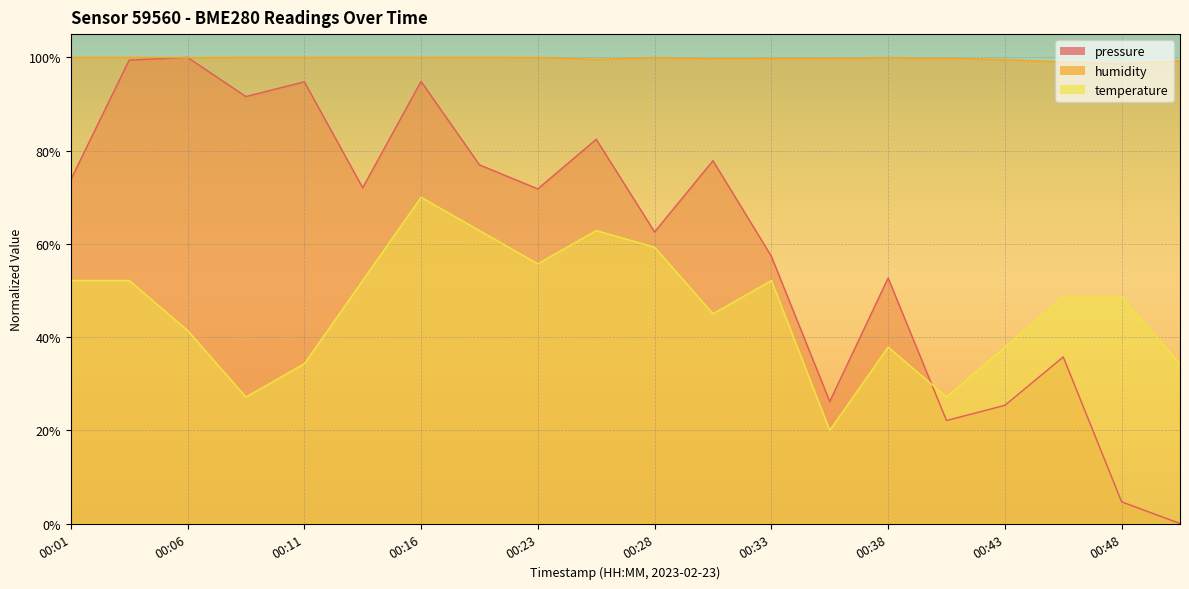

Reading left to right, extract all data points from this chart.

pressure: 73.8	99.4	100.0	91.6	94.8	72.0	94.8	76.9	71.8	82.4	62.6	77.8	57.3	26.2	52.7	22.1	25.4	35.7	4.6	0.0
humidity: 100.0	100.0	100.0	100.0	100.0	100.0	100.0	100.0	100.0	99.6	99.9	99.7	99.8	99.8	99.9	99.8	99.5	99.0	98.7	99.2
temperature: 52.1	52.1	41.4	27.1	34.3	52.1	70.0	62.9	55.7	62.9	59.3	45.0	52.1	20.0	37.9	27.1	37.9	48.6	48.6	34.3